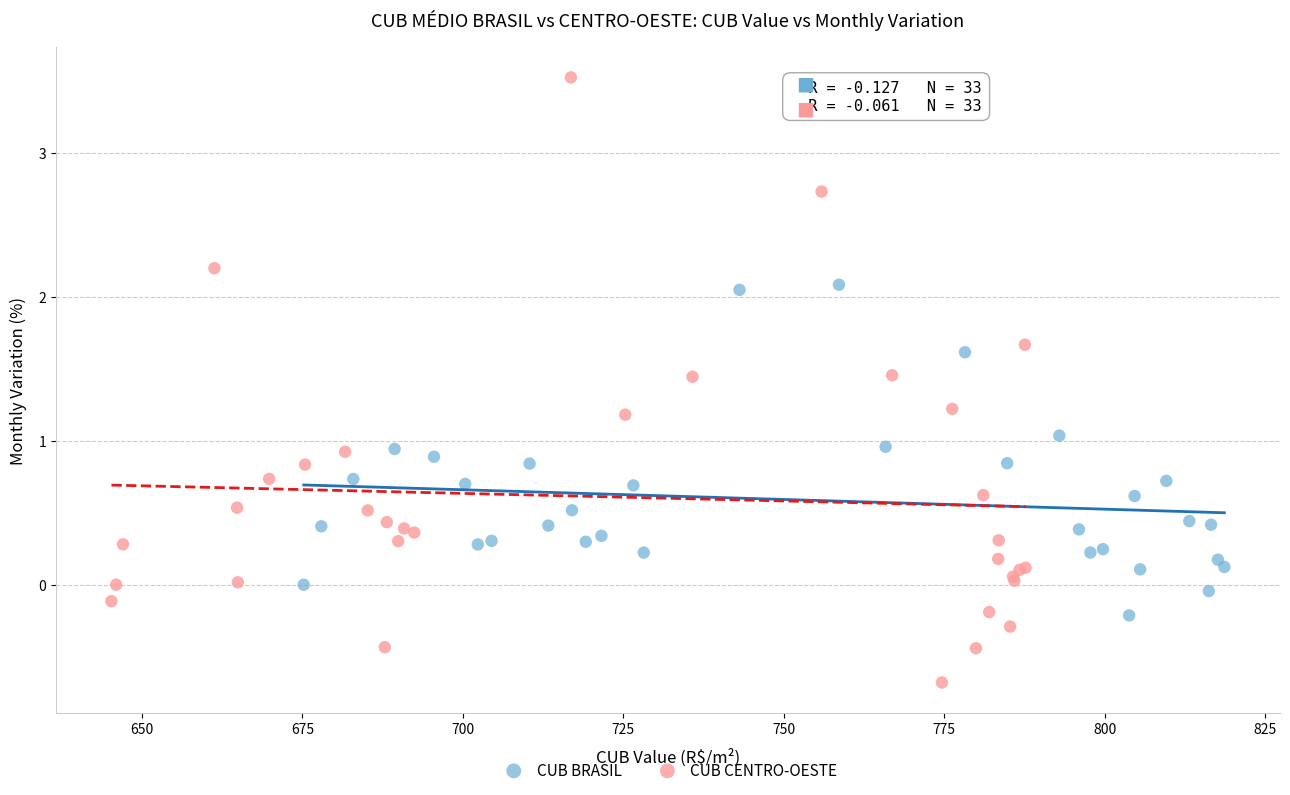

Which series reaches the maximum Y coordinate?

CUB CENTRO-OESTE